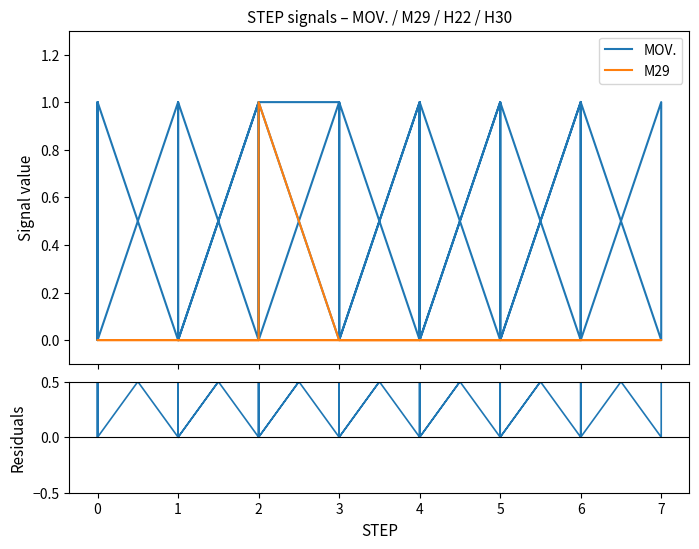

True or false: M29 and Residuals intersect in this chart.

True